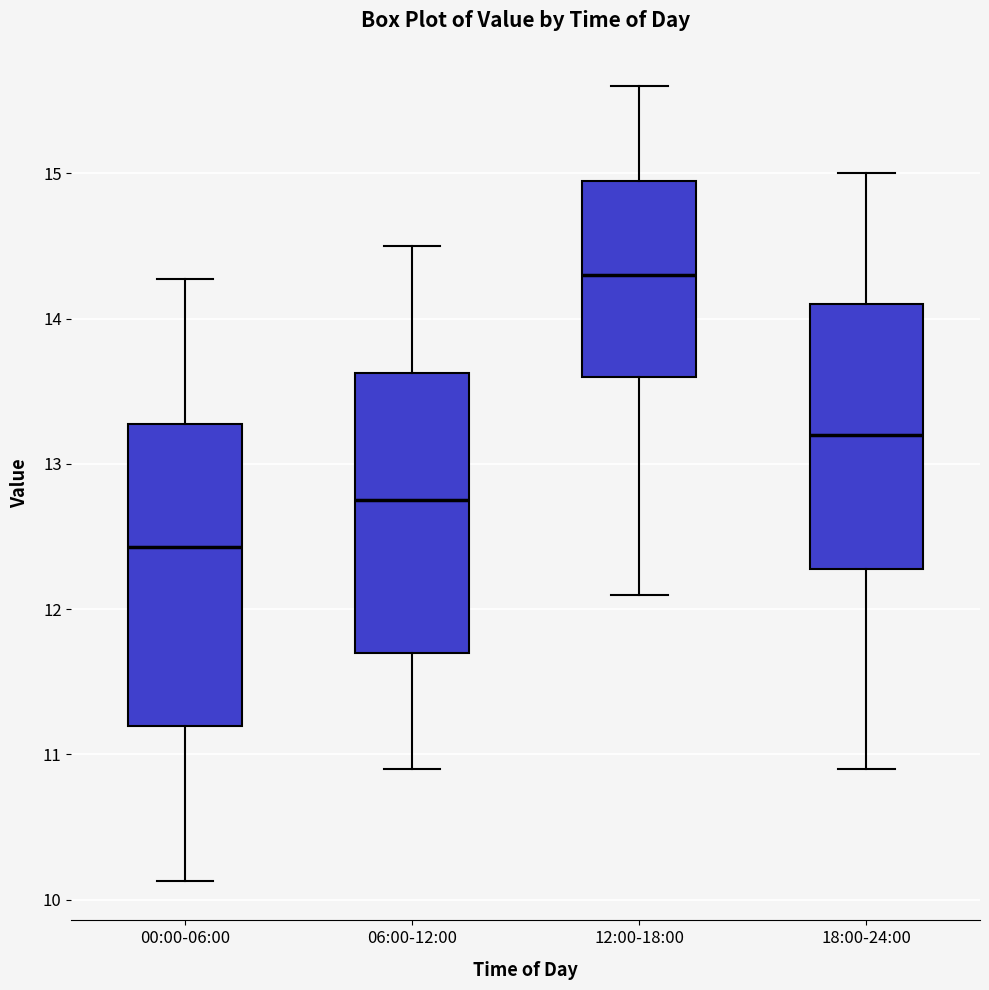

Reading left to right, transcribe this box plot: for each box, give where its median line is, the range the box spans, and where its two whiskers end, as read against the y-axis. The values are not printed on the chart, so give them approximately, as read against the axis.

00:00-06:00: median 12.4, box 11.2 to 13.3, whiskers 10.1 to 14.3
06:00-12:00: median 12.8, box 11.7 to 13.6, whiskers 10.9 to 14.5
12:00-18:00: median 14.3, box 13.6 to 15.0, whiskers 12.1 to 15.6
18:00-24:00: median 13.2, box 12.3 to 14.1, whiskers 10.9 to 15.0